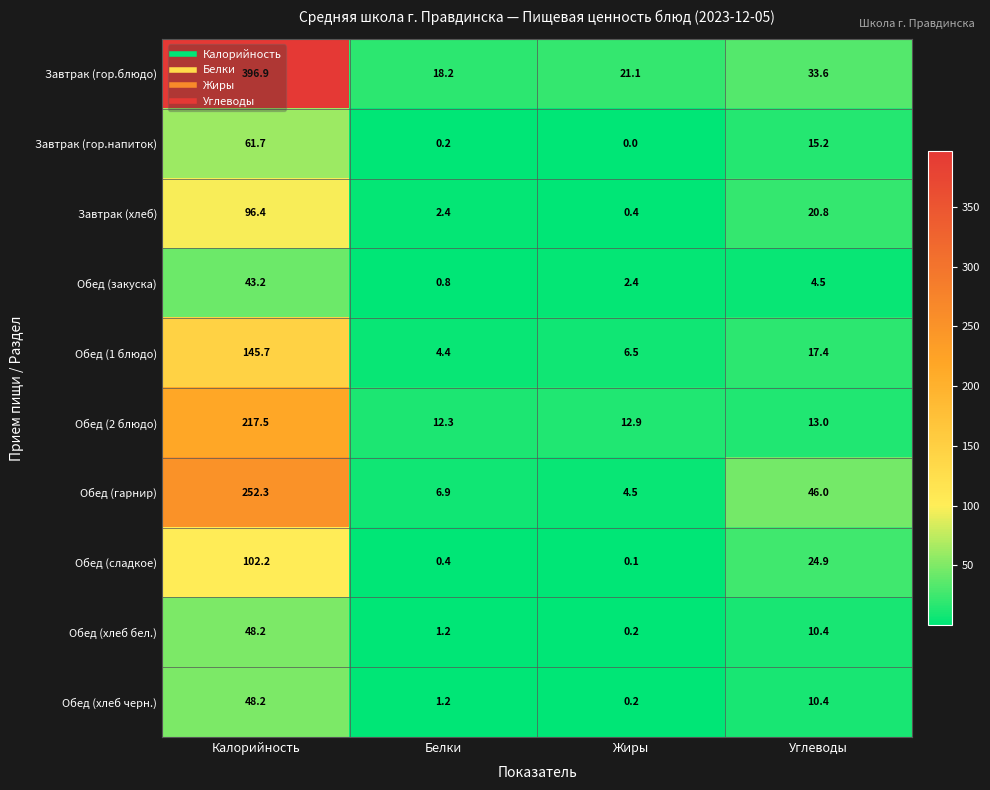

Rank the categories by Обед (сладкое) value from highest to lowest.

Калорийность, Углеводы, Белки, Жиры